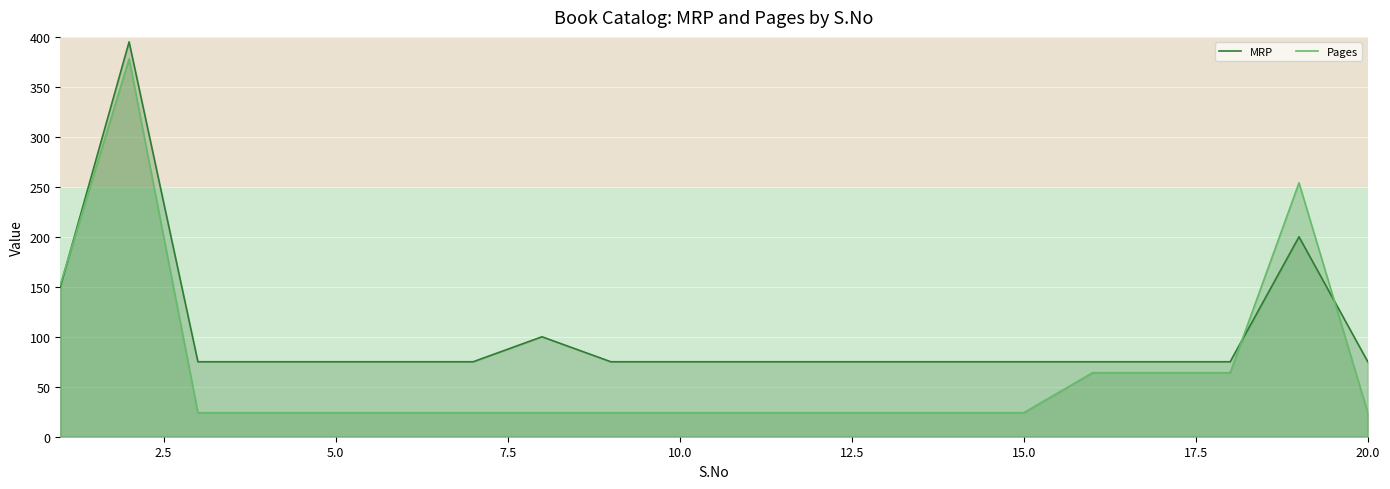

Which series has the largest total across all categories?

MRP